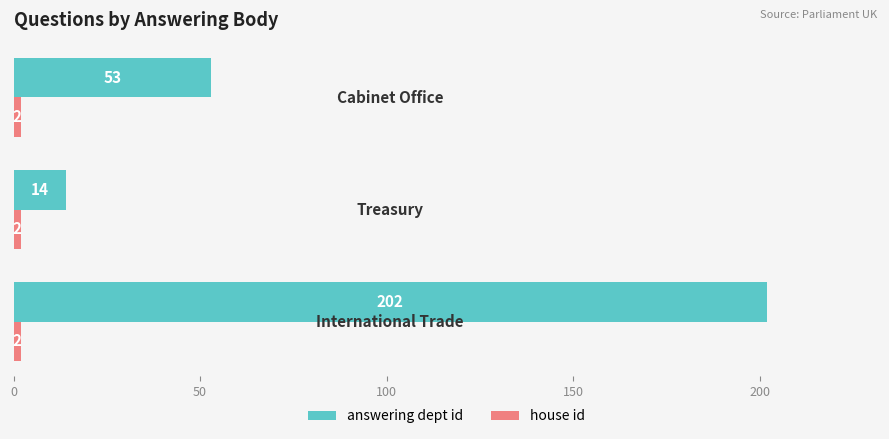

Which series has the largest total across all categories?

answering dept id